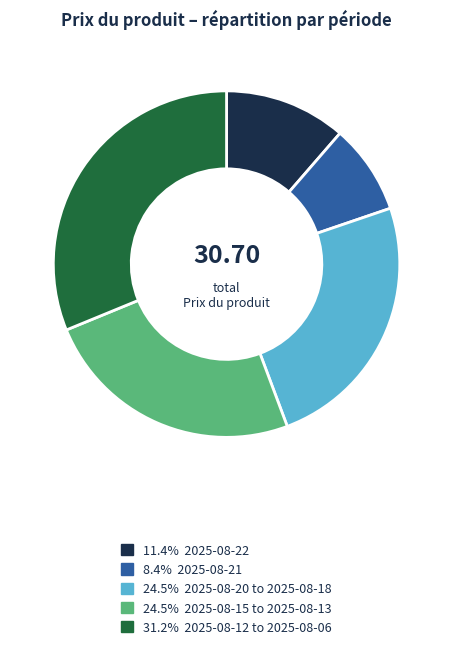

Is there a majority slice in this chart?

No